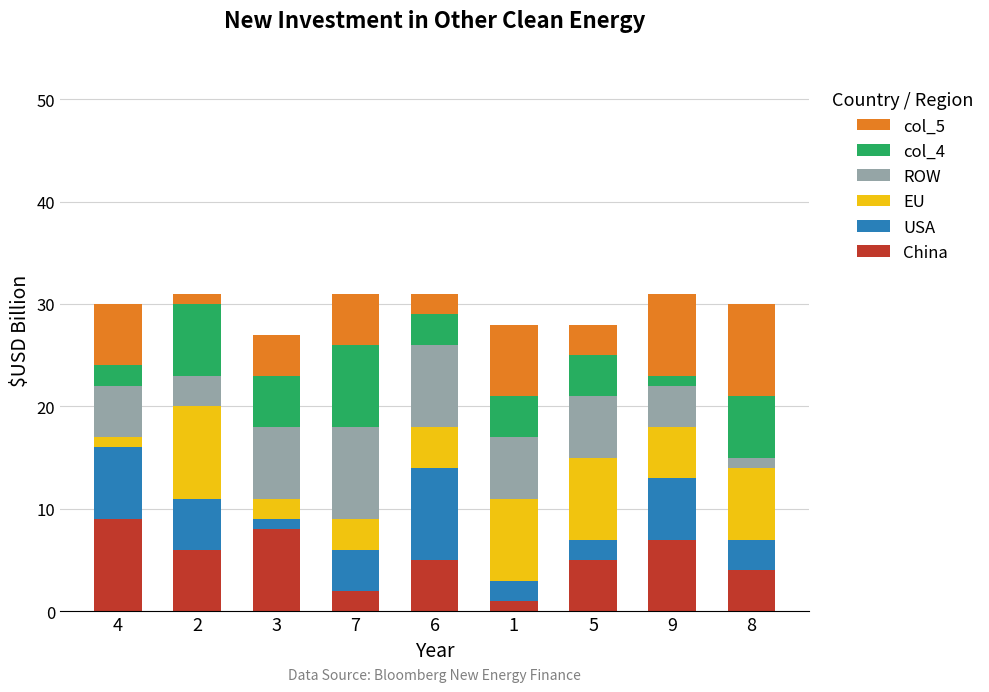

True or false: China has a value of 13 at 4.

False